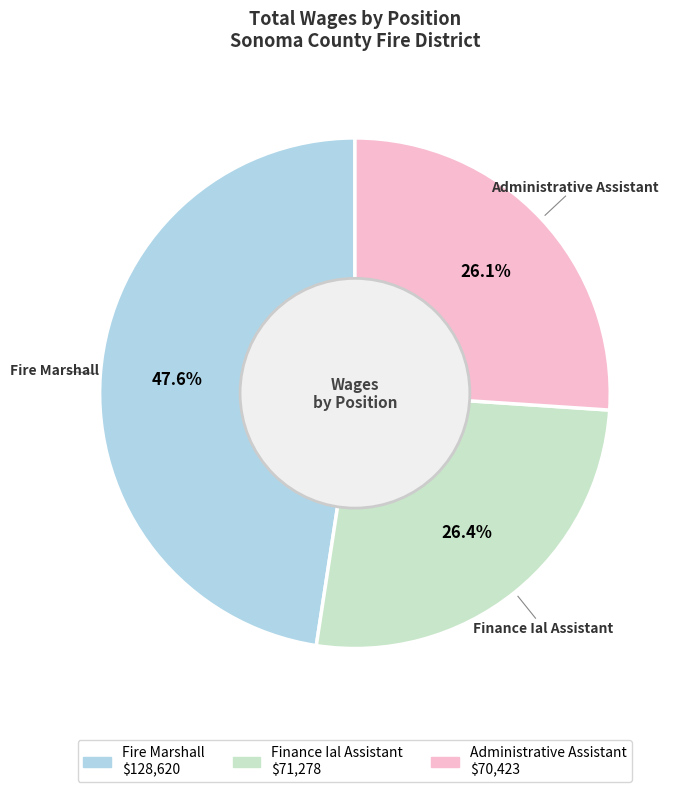

What percentage do Fire Marshall and Finance Ial Assistant together represent?

73.9%